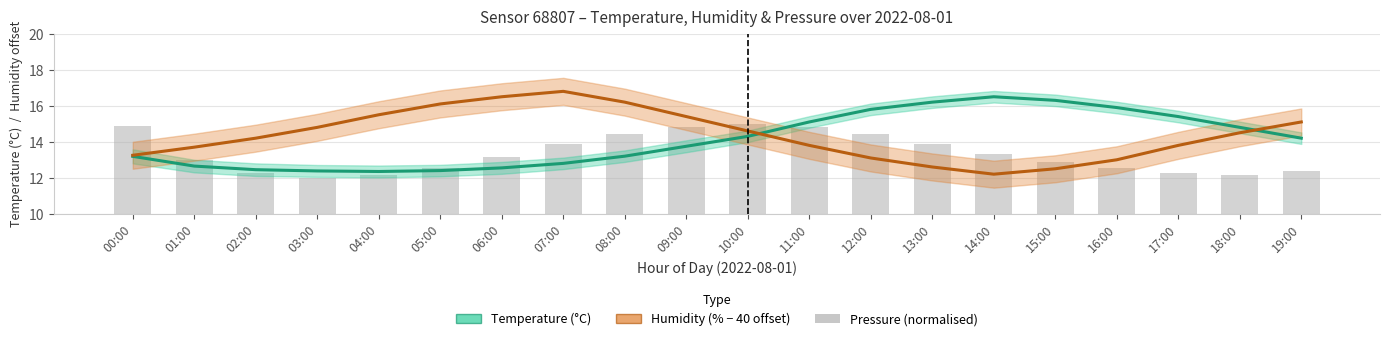

What is the difference between the second highest and minimum values in the temperature (°C) series?

4.0